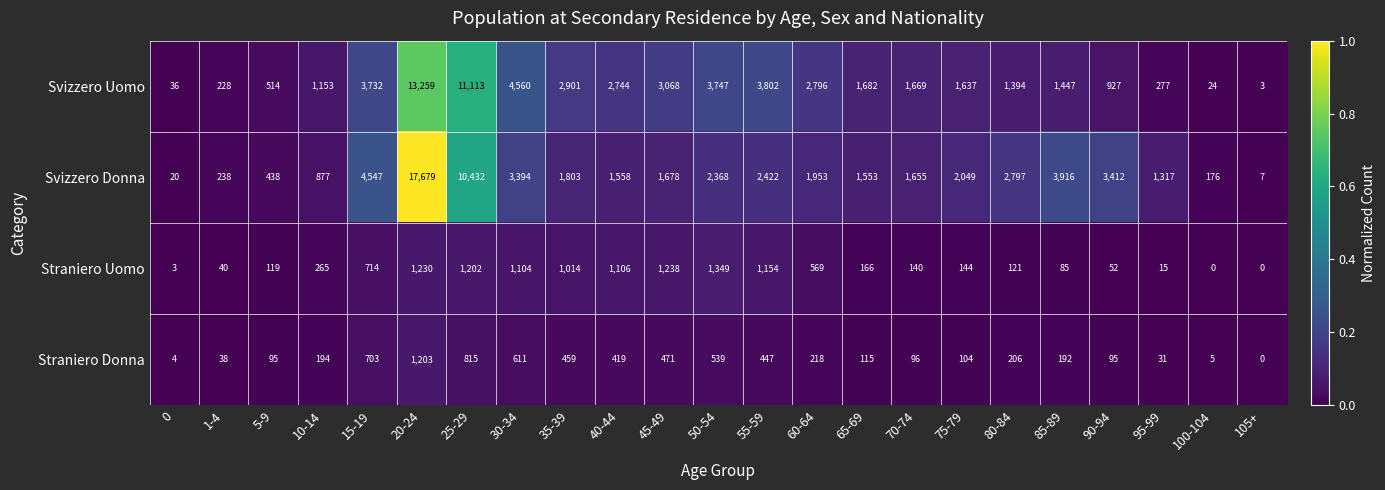

What is the sum of the Svizzero Donna values at 30-34 and 10-14?

4271